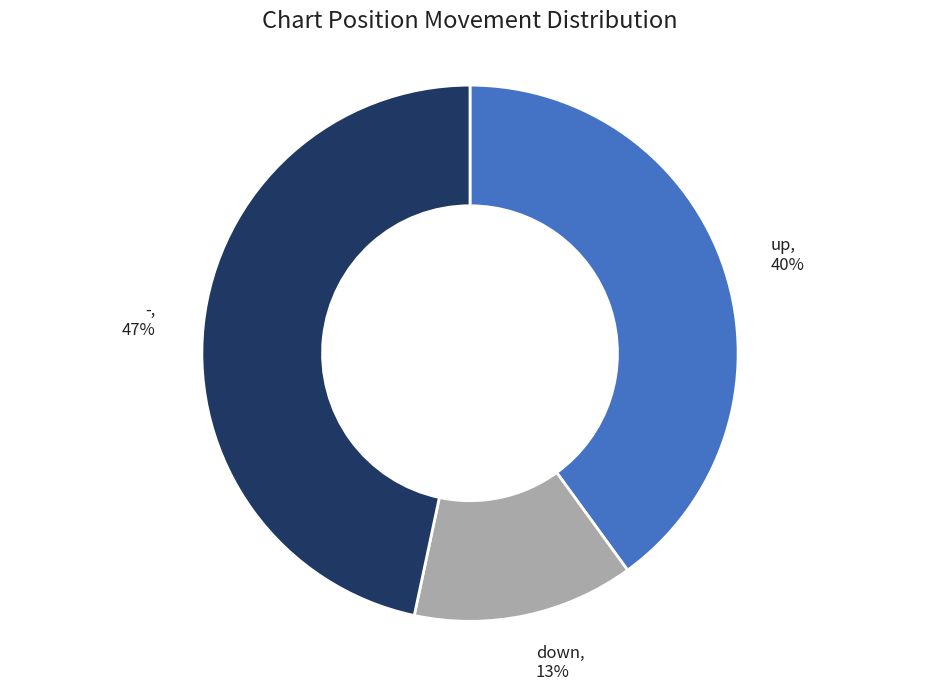

What is the largest slice in the pie chart?

-